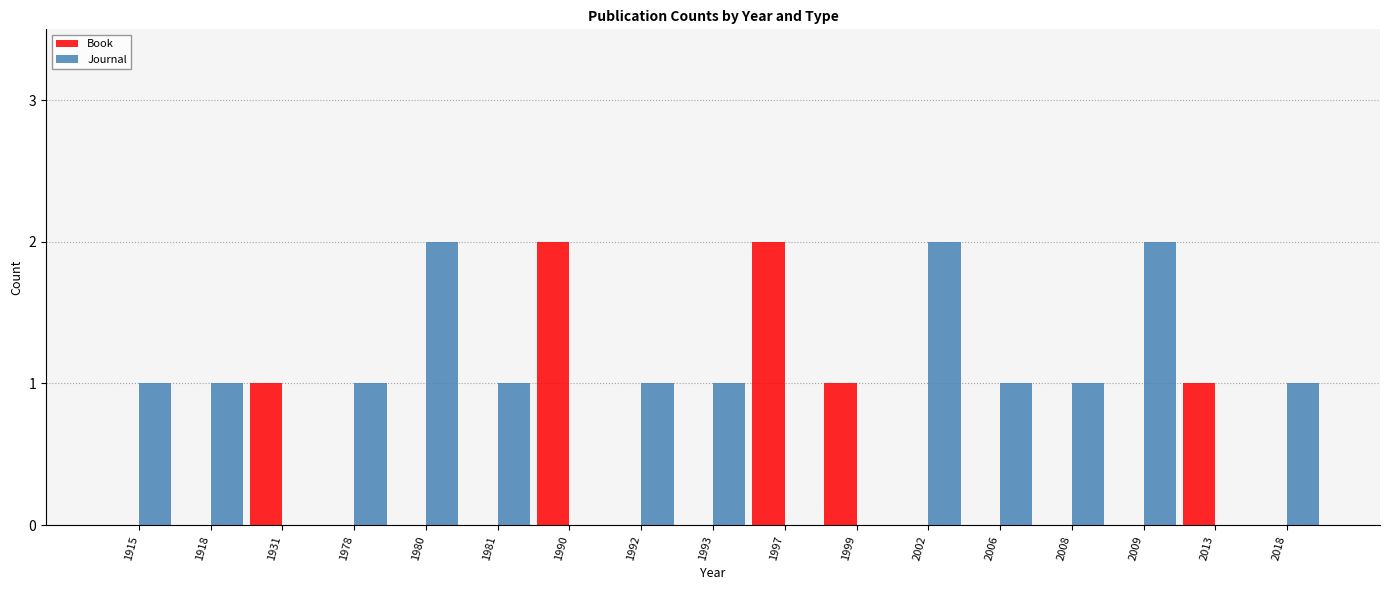

Are the bars grouped side by side (vs. stacked)?

Yes